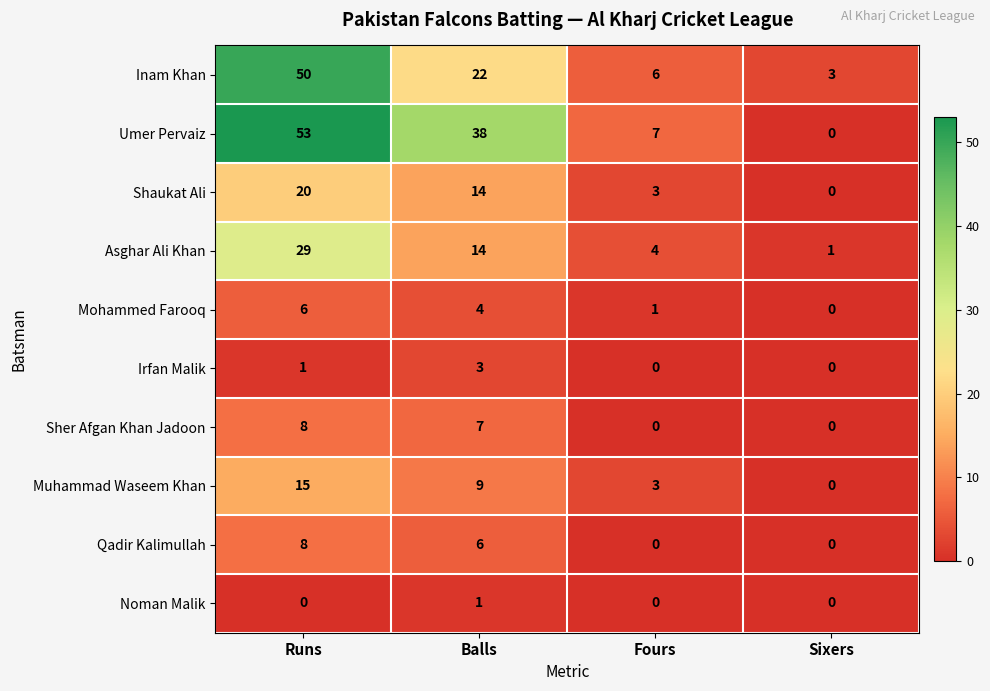

What is the total value across all series at Fours?

24